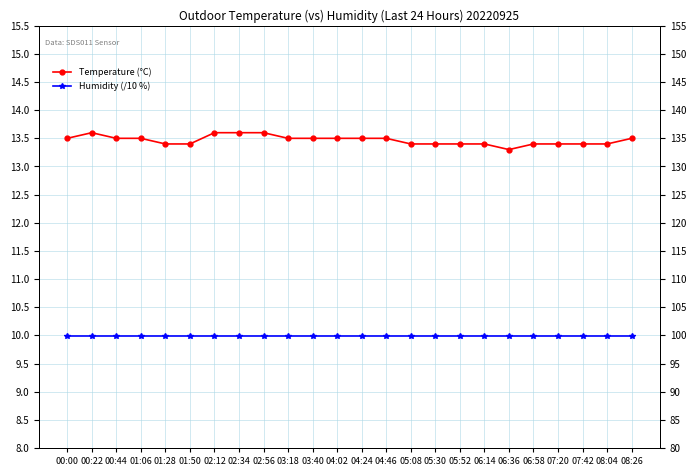

Rank the series by their maximum value, from lowest to highest.

Humidity (/10 %), Temperature (°C)